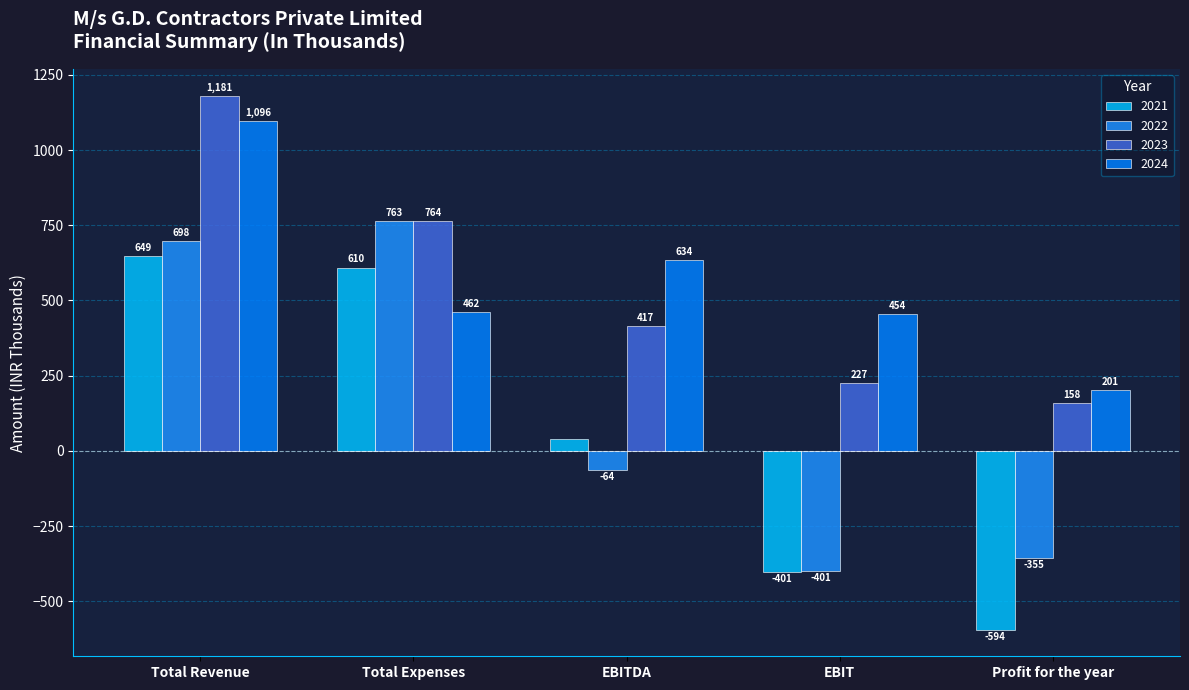

Read the 2023 value at EBIT.

226.5